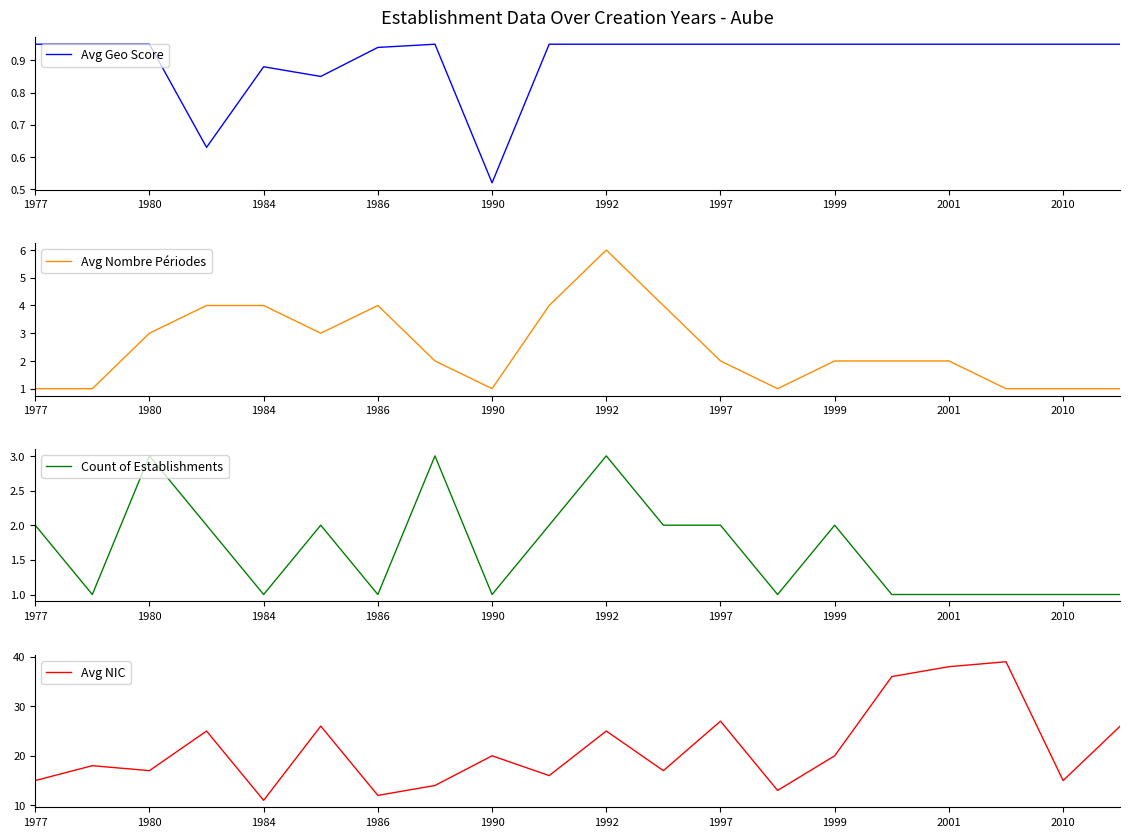

At which category does Count of Establishments reach its first local peak?

1980